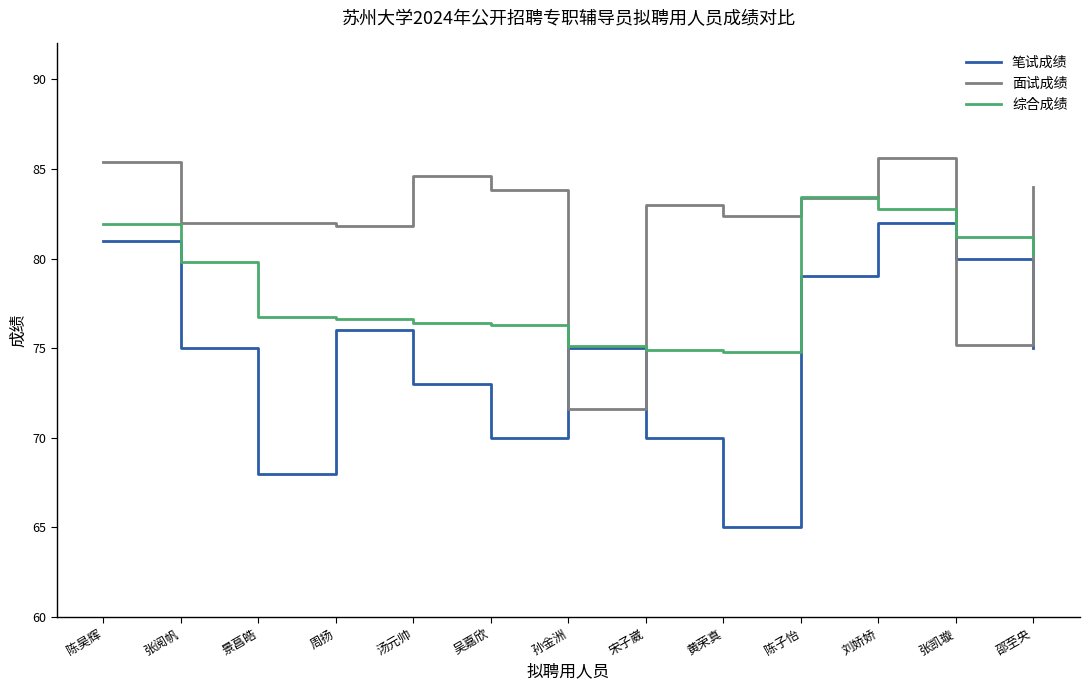

Is it true that 笔试成绩 equals 80.0 at 张凯璇?

True